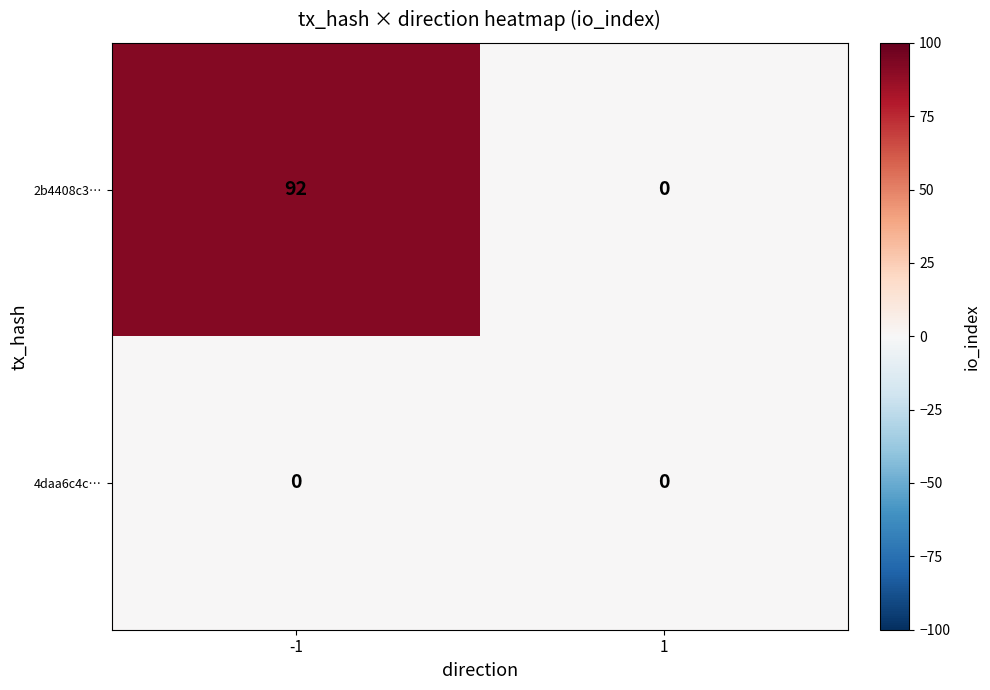

True or false: 4daa6c4c… has a value of 0 at -1.

True